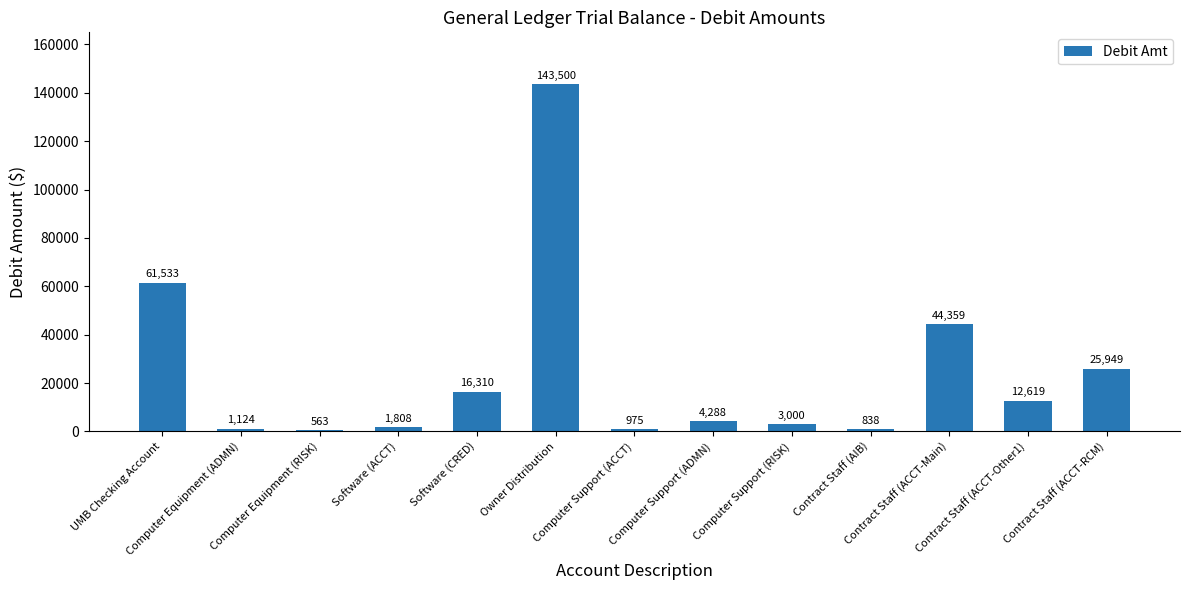

What is the value of the 11th bar from the left?

44358.7